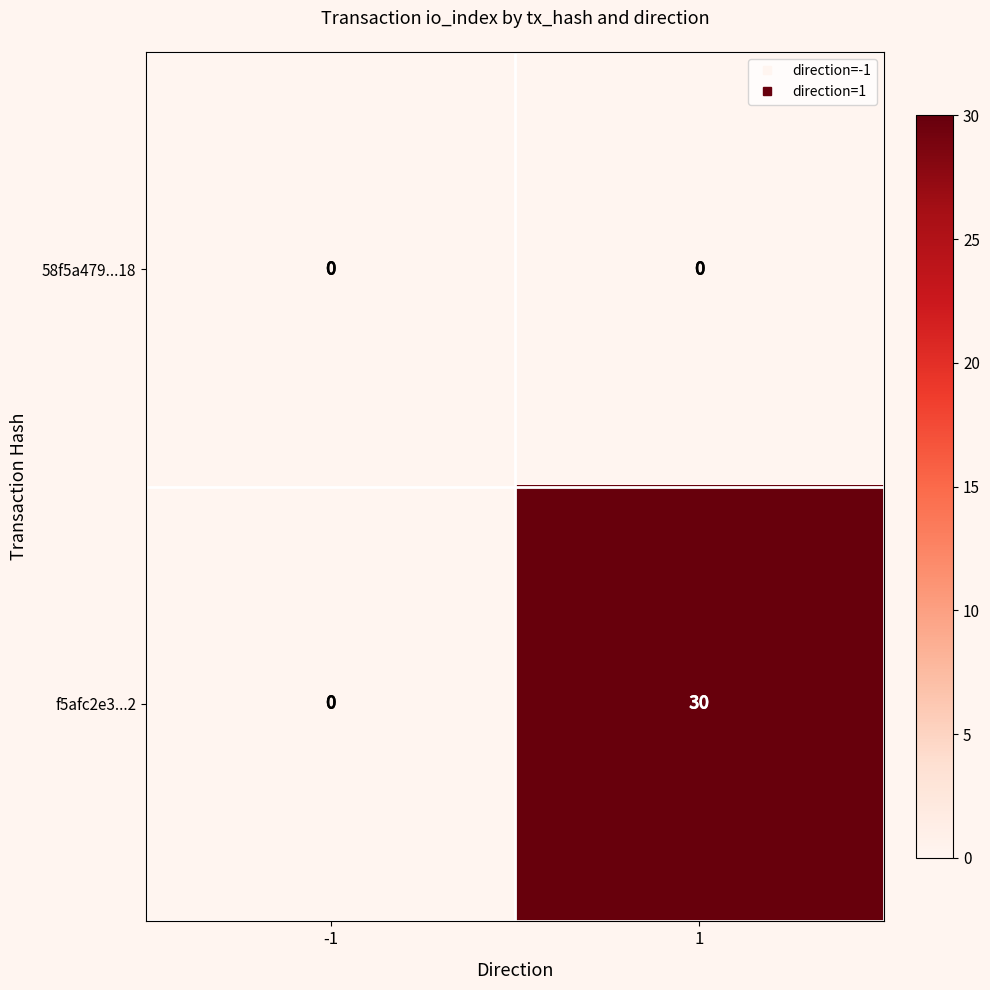

Is it true that f5afc2e3...2 equals 12 at -1?

False